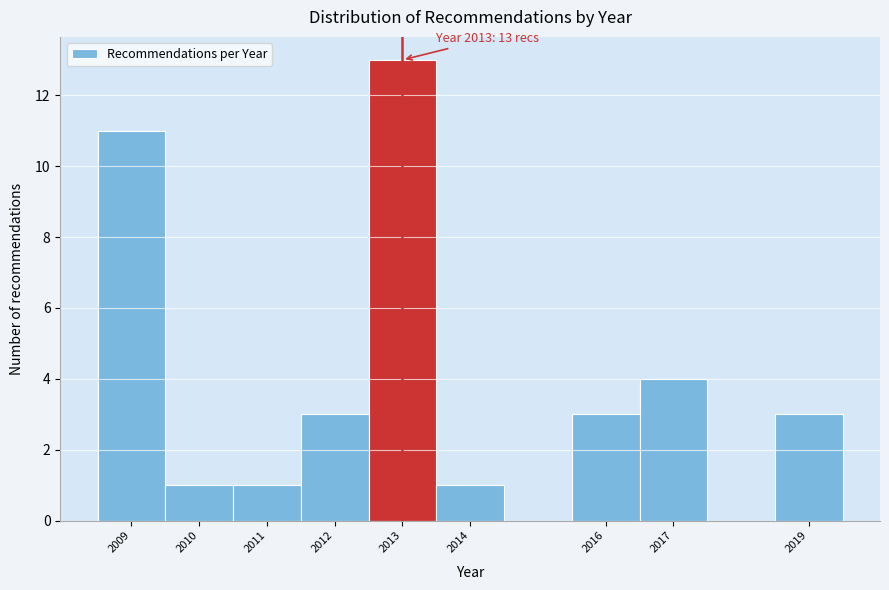

Over which range of the x-axis is the bar tallest?

2012.5 to 2013.5